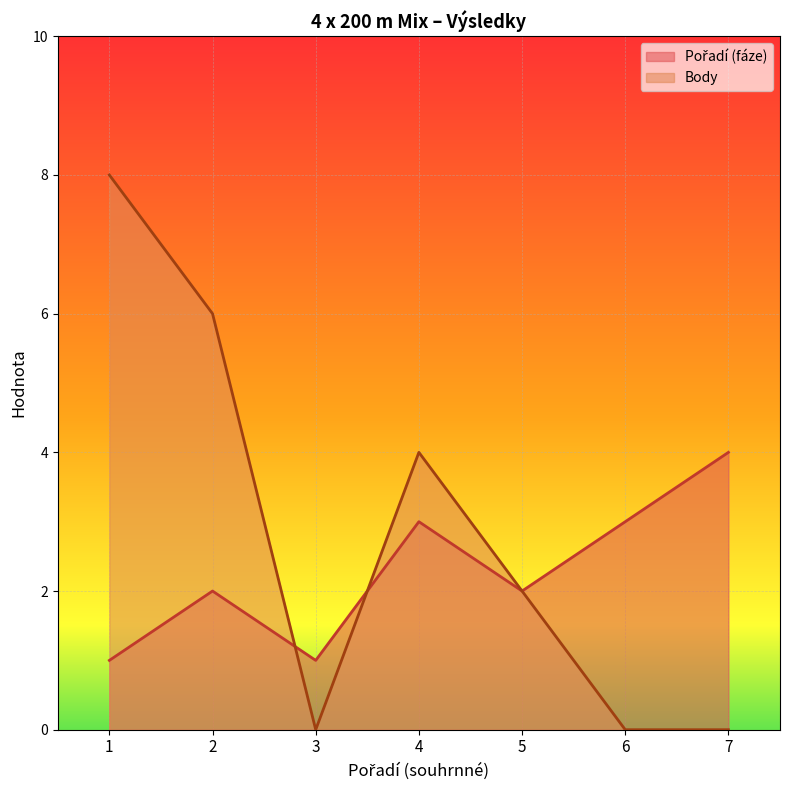

Which series has the widest spread of values?

Body